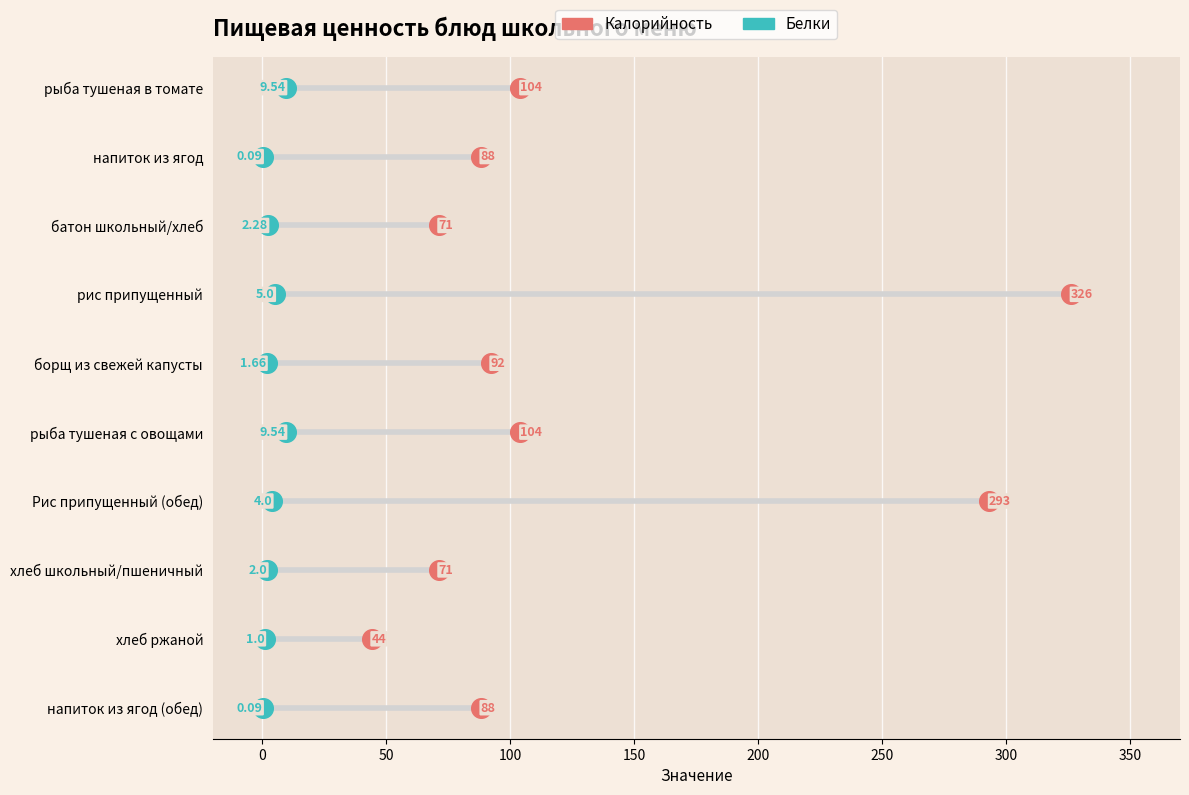

Which series contains the highest Y value?

Калорийность